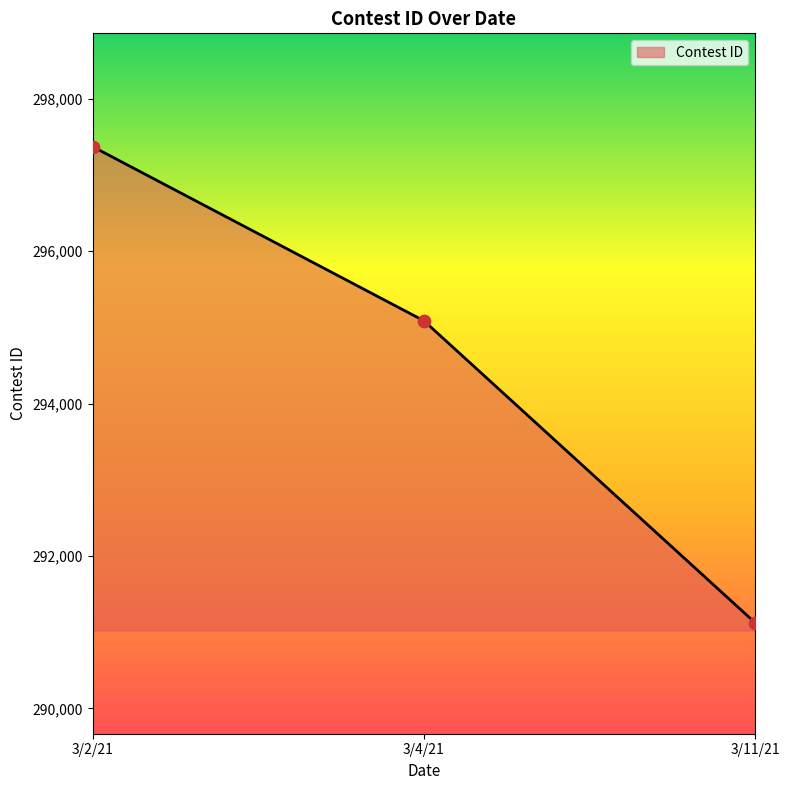

What is the ratio of the value at 3/2/21 to the value at 3/11/21?

1.0